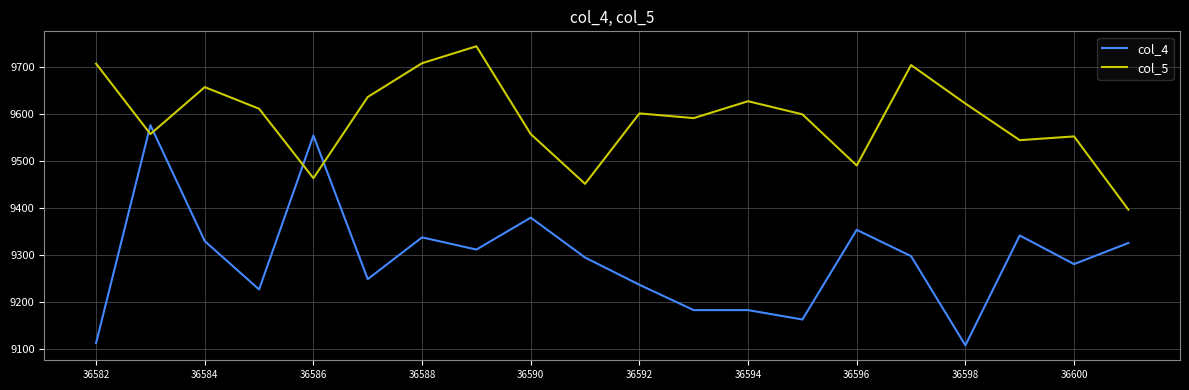

True or false: col_5 and col_4 intersect in this chart.

True